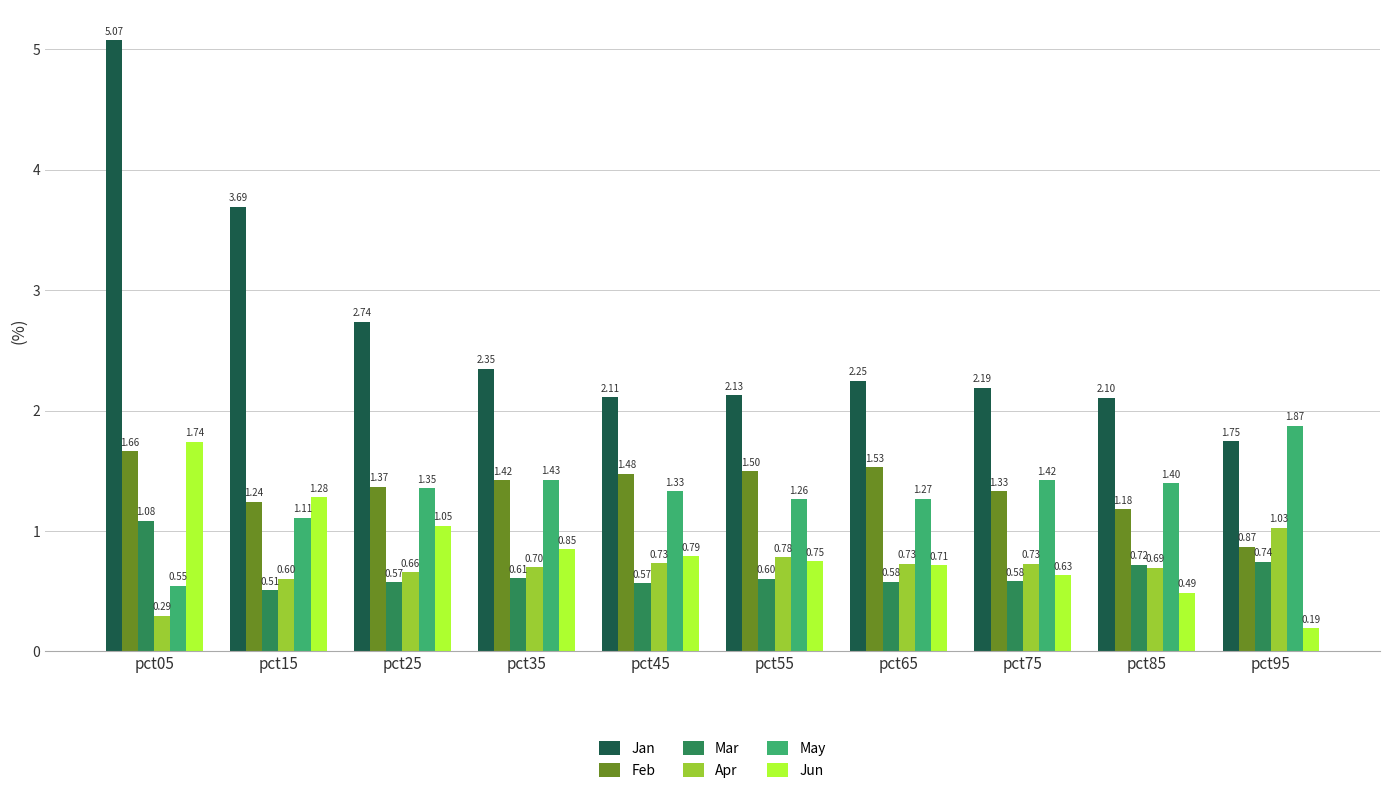

What is the difference between the maximum and minimum values in the Mar series?

0.6